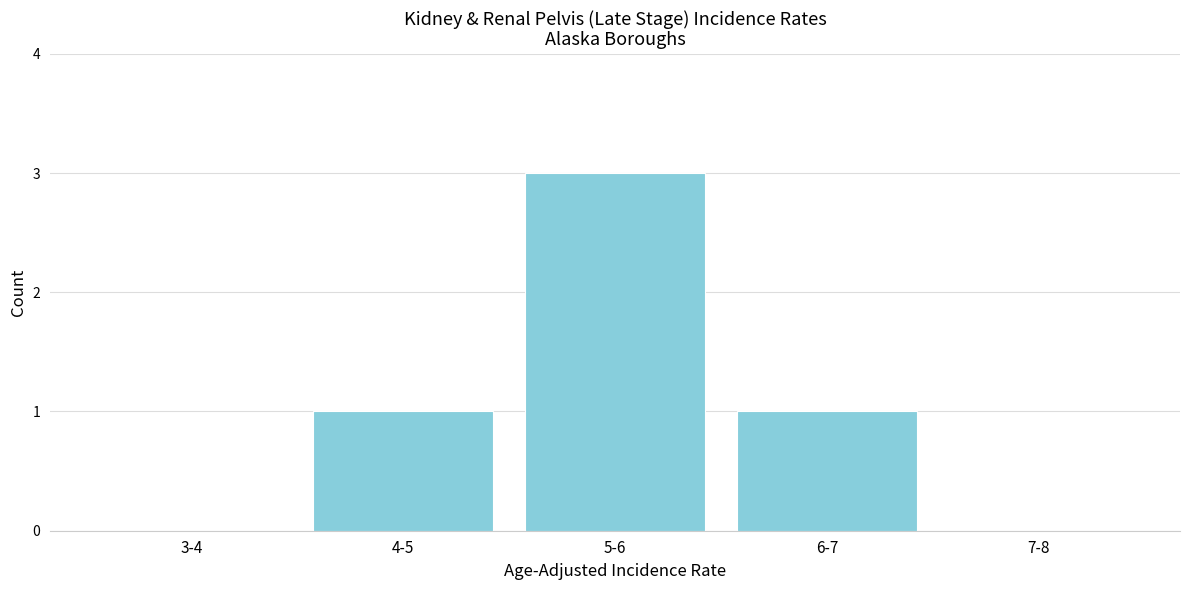

Reading left to right, transcribe all the data shown in this chart.

3-4=0	4-5=1	5-6=3	6-7=1	7-8=0